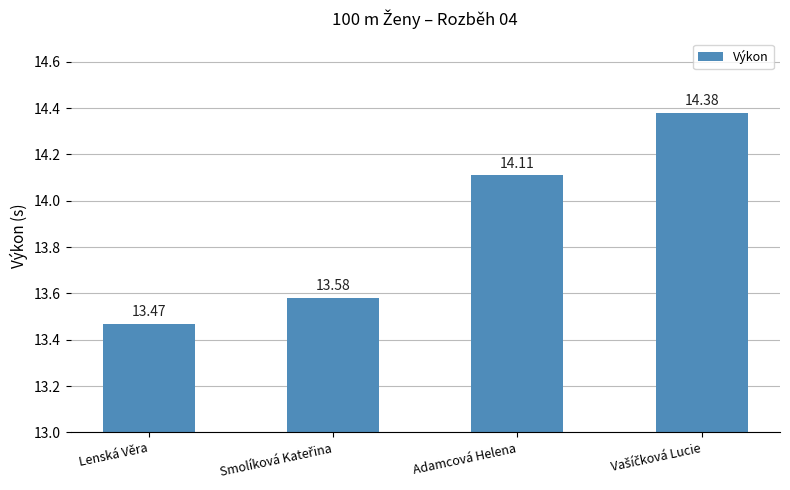

What is the difference between the maximum and second lowest values?

0.8